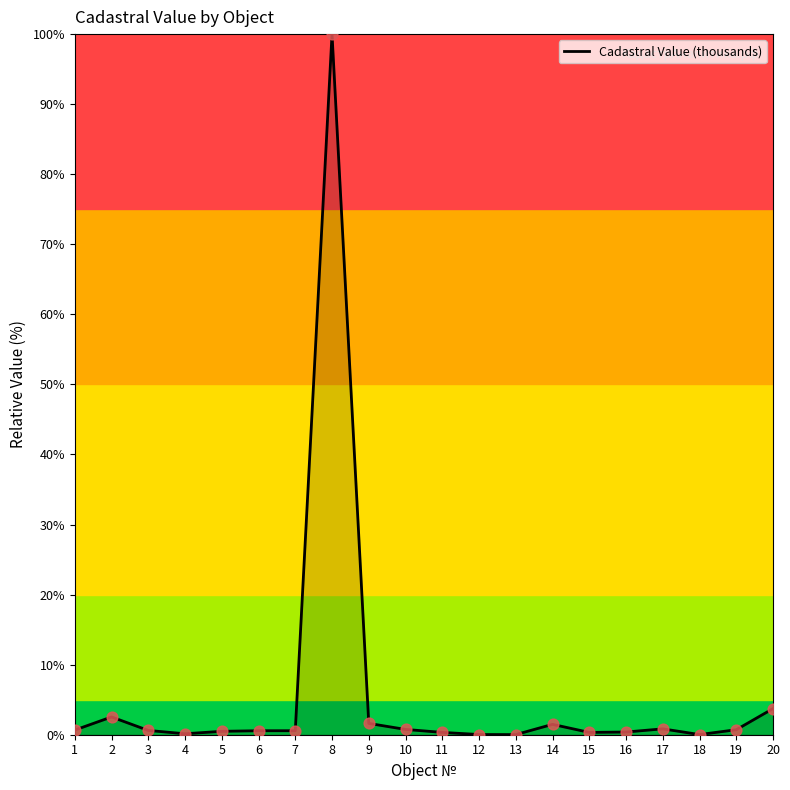

What is the change in value from 9 to 11?

-1.3